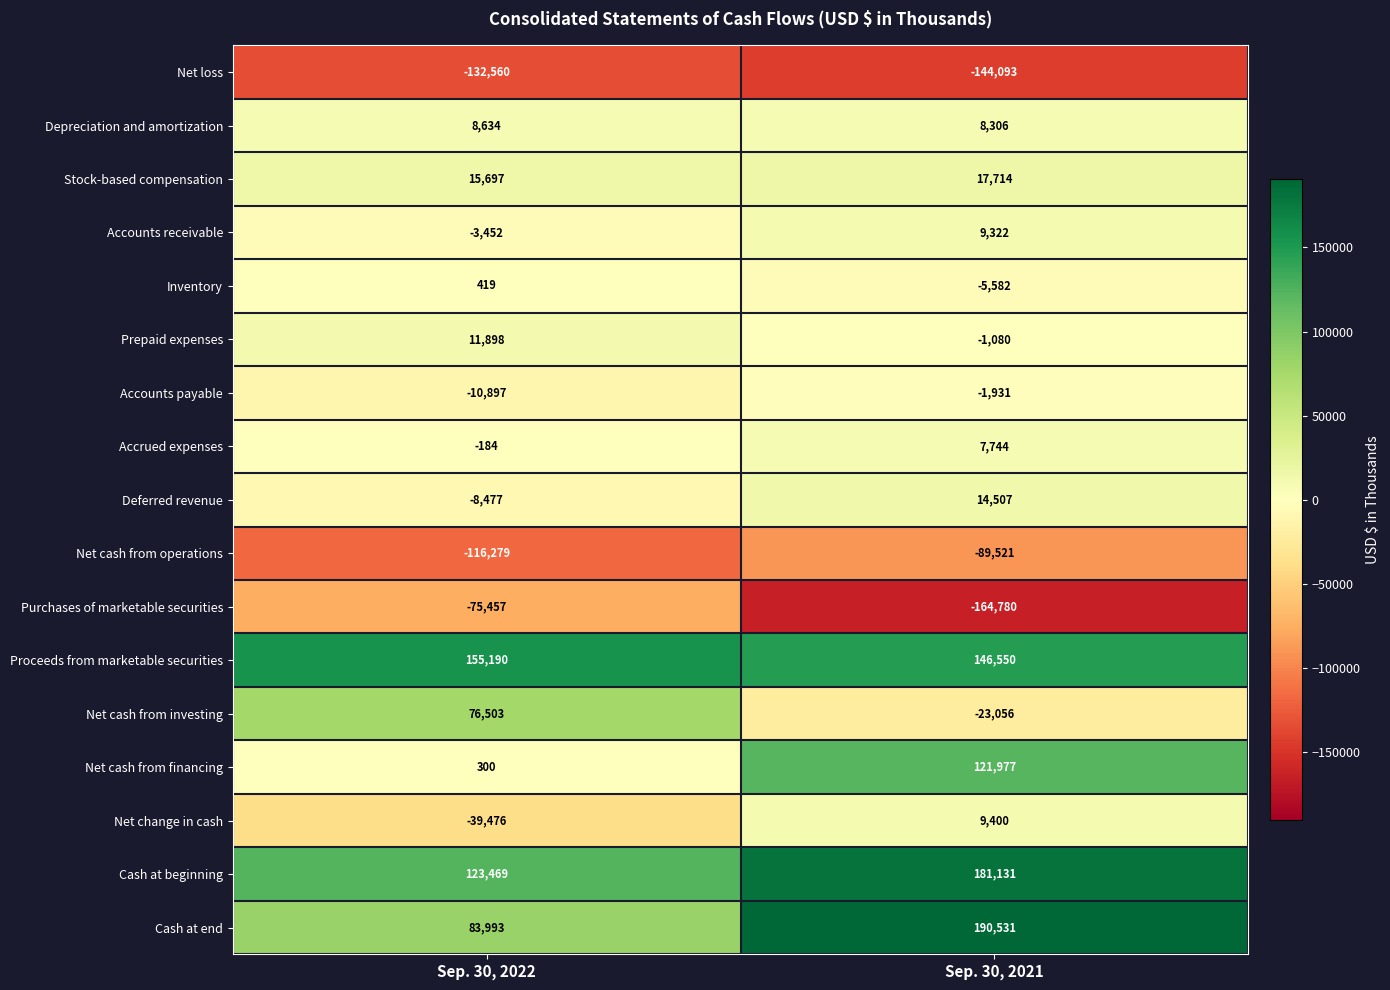

How many series are shown in this chart?

17